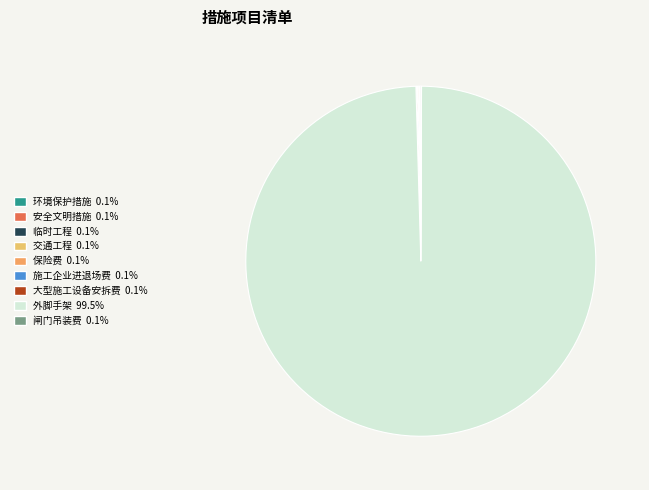

Rank the categories by value from highest to lowest.

外脚手架, 环境保护措施, 安全文明措施, 临时工程, 交通工程, 保险费, 施工企业进退场费, 大型施工设备安拆费, 闸门吊装费